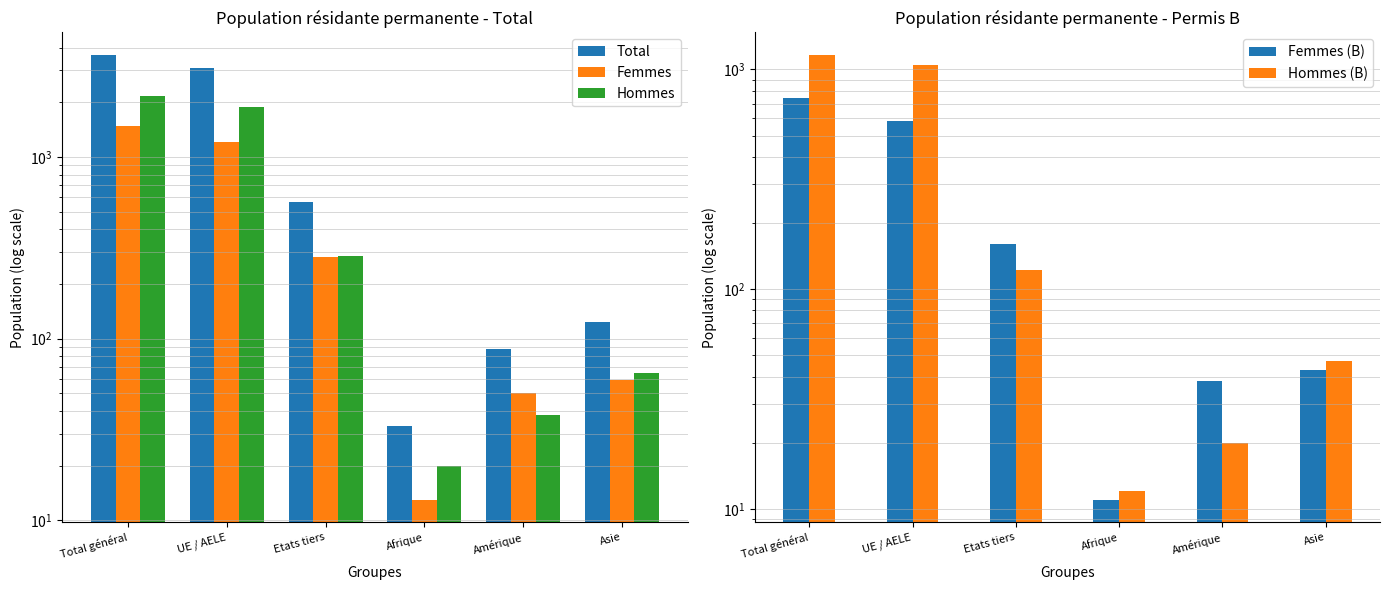

How many data points in Femmes (B) are less than 161?

3